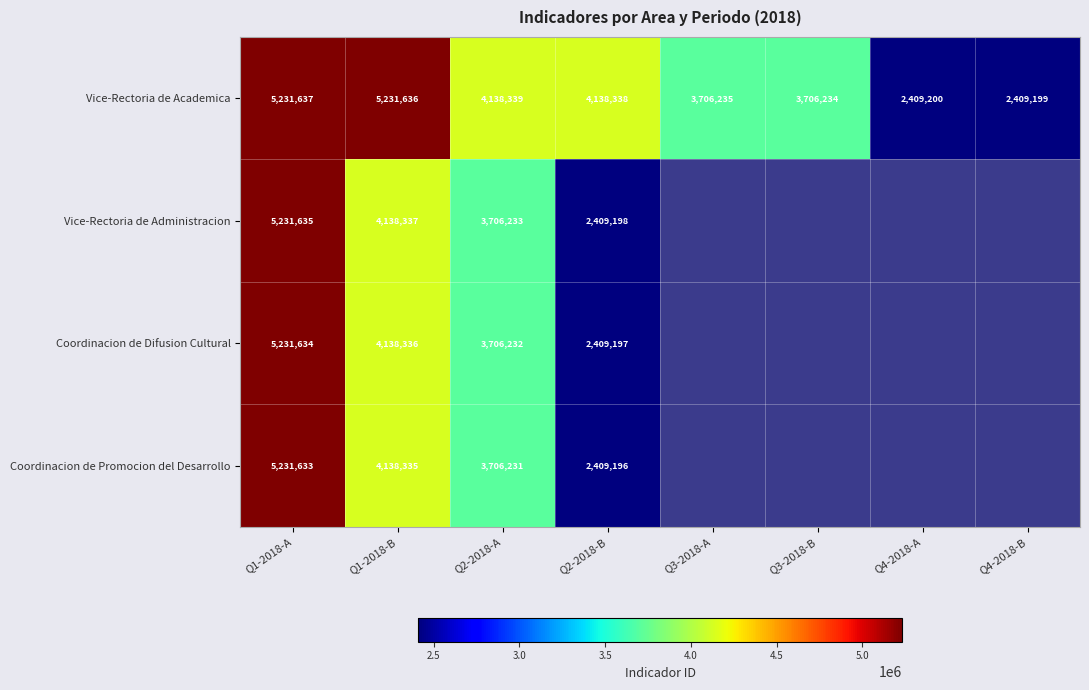

What is the maximum value for Vice-Rectoria de Academica?

5231637